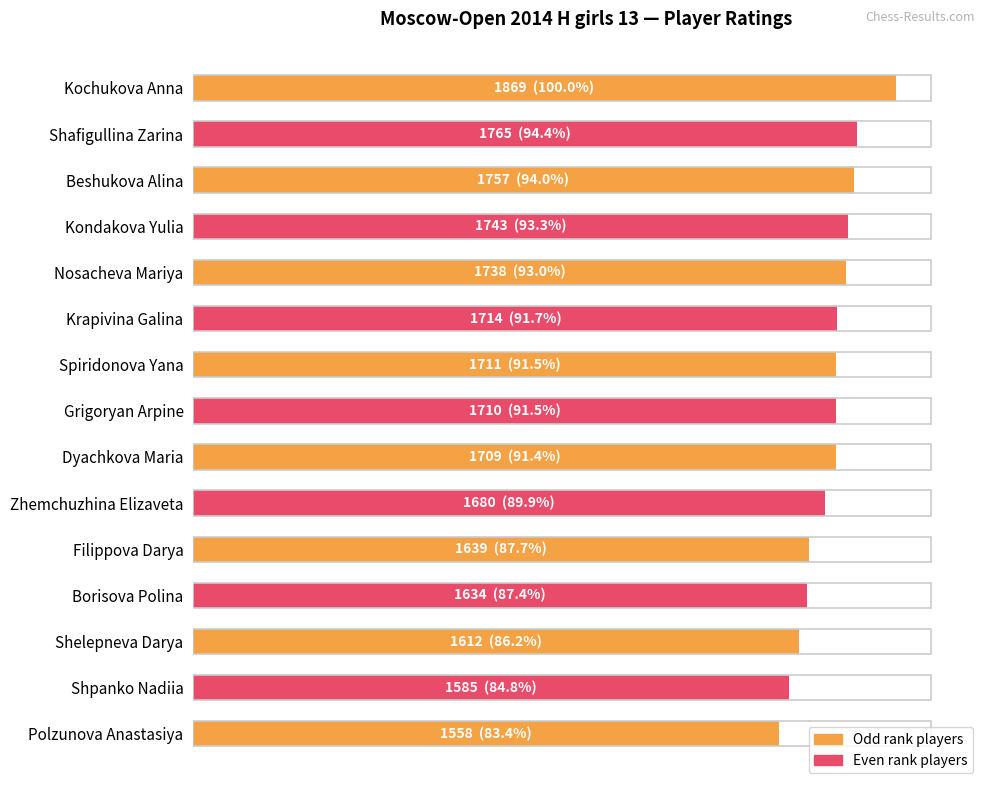

Does the chart contain stacked bars?

No